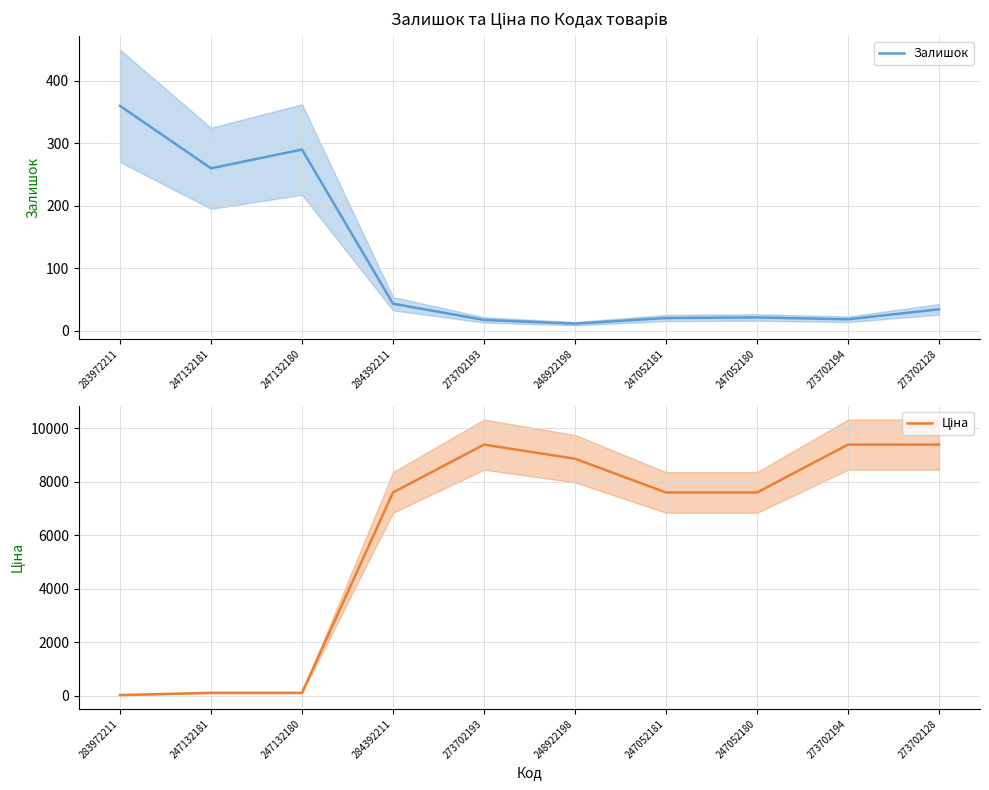

The Залишок series shows 290.0 at 247132180. True or false?

True